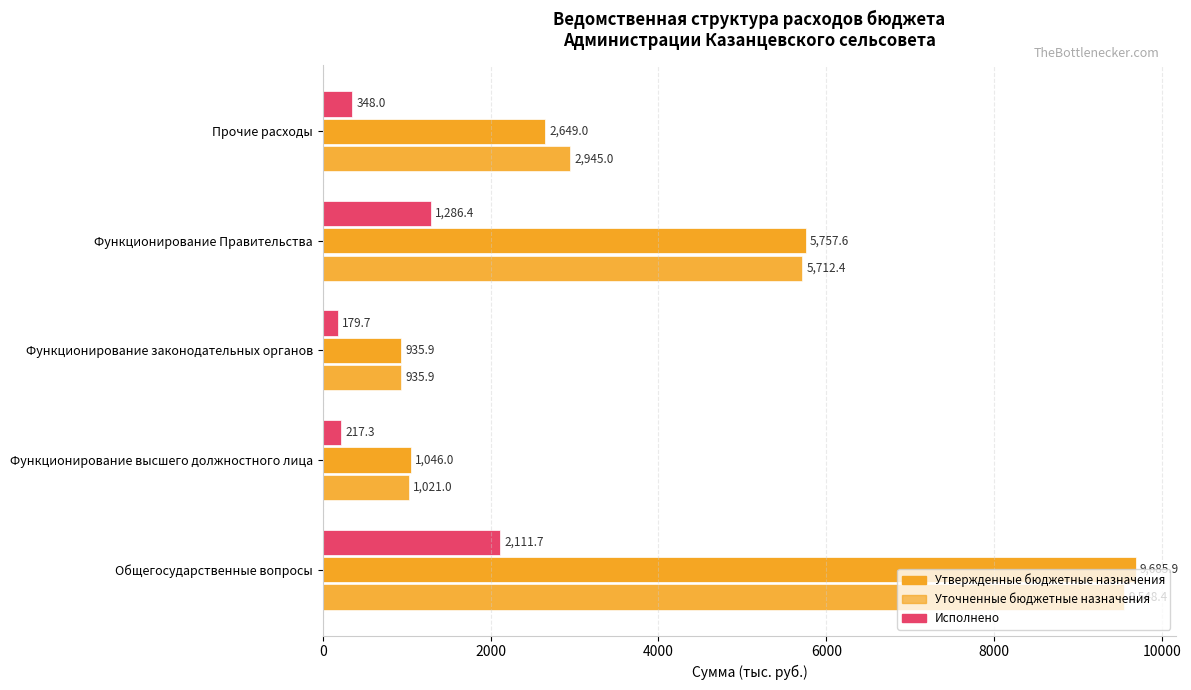

How many values in the Утвержденные бюджетные назначения series exceed 2944?

3